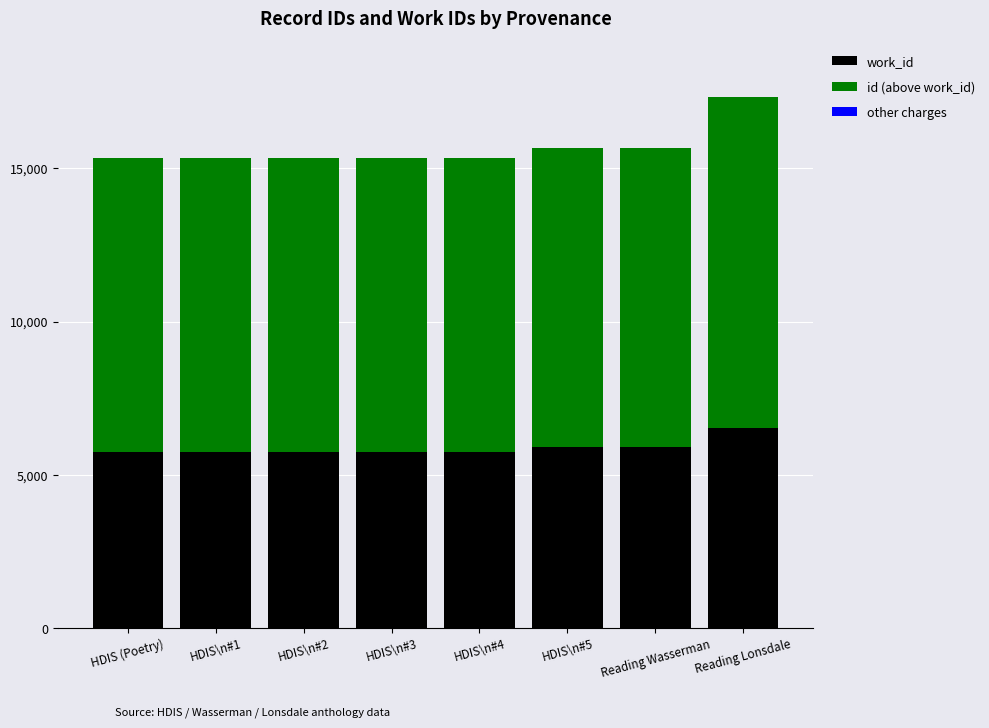

The value of work_id at HDIS\n#5 is 8121. True or false?

False